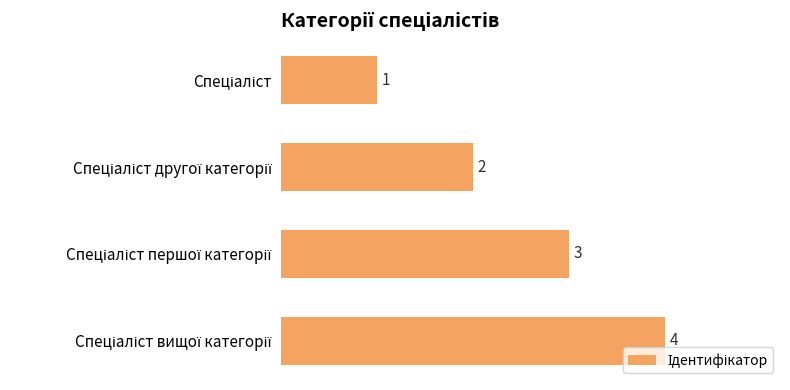

Does the chart contain any negative values?

No